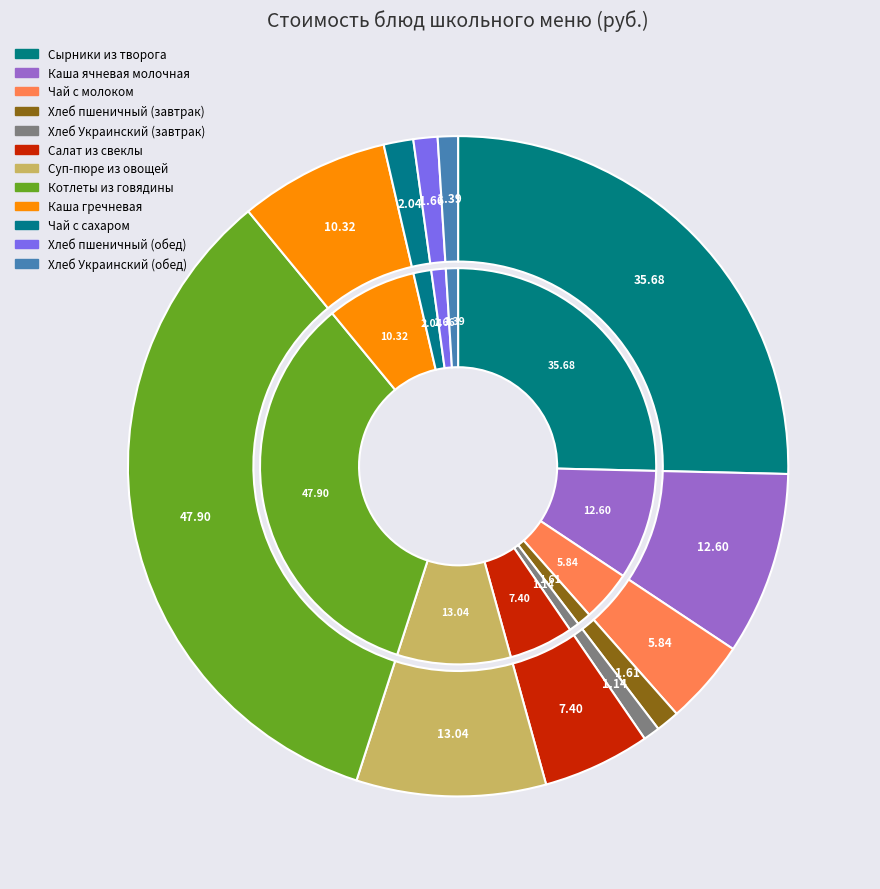

What is the largest slice in the pie chart?

Котлеты из говядины